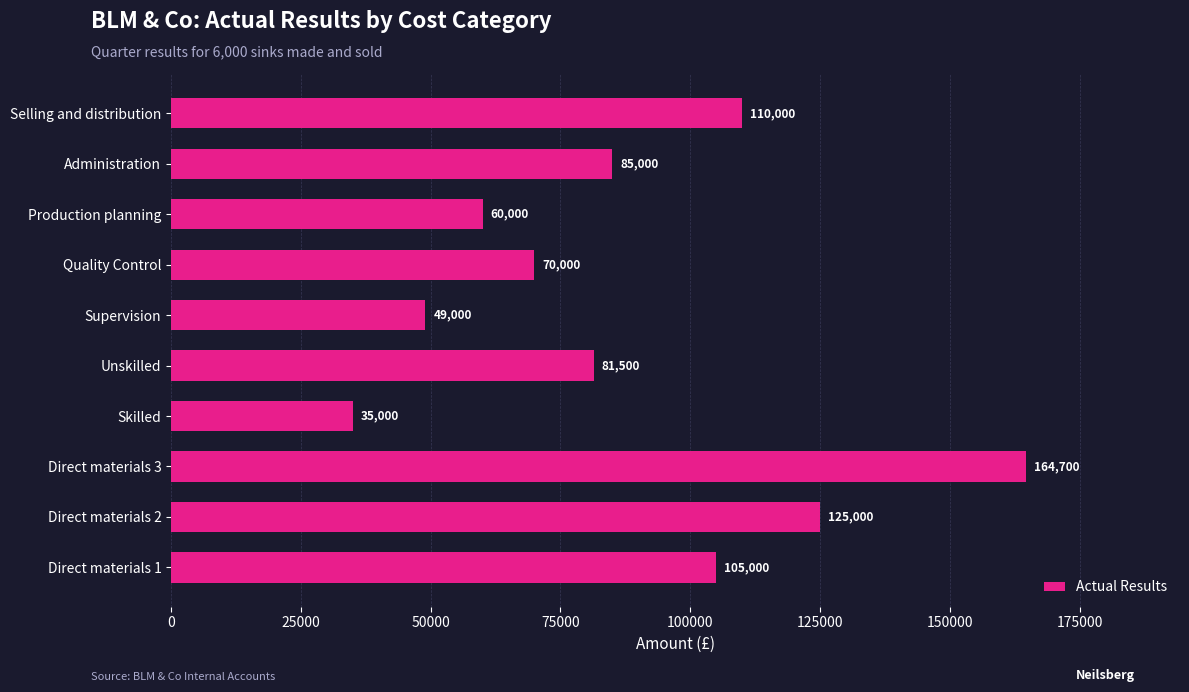

At which category does the chart reach its peak across all series?

Direct materials 3